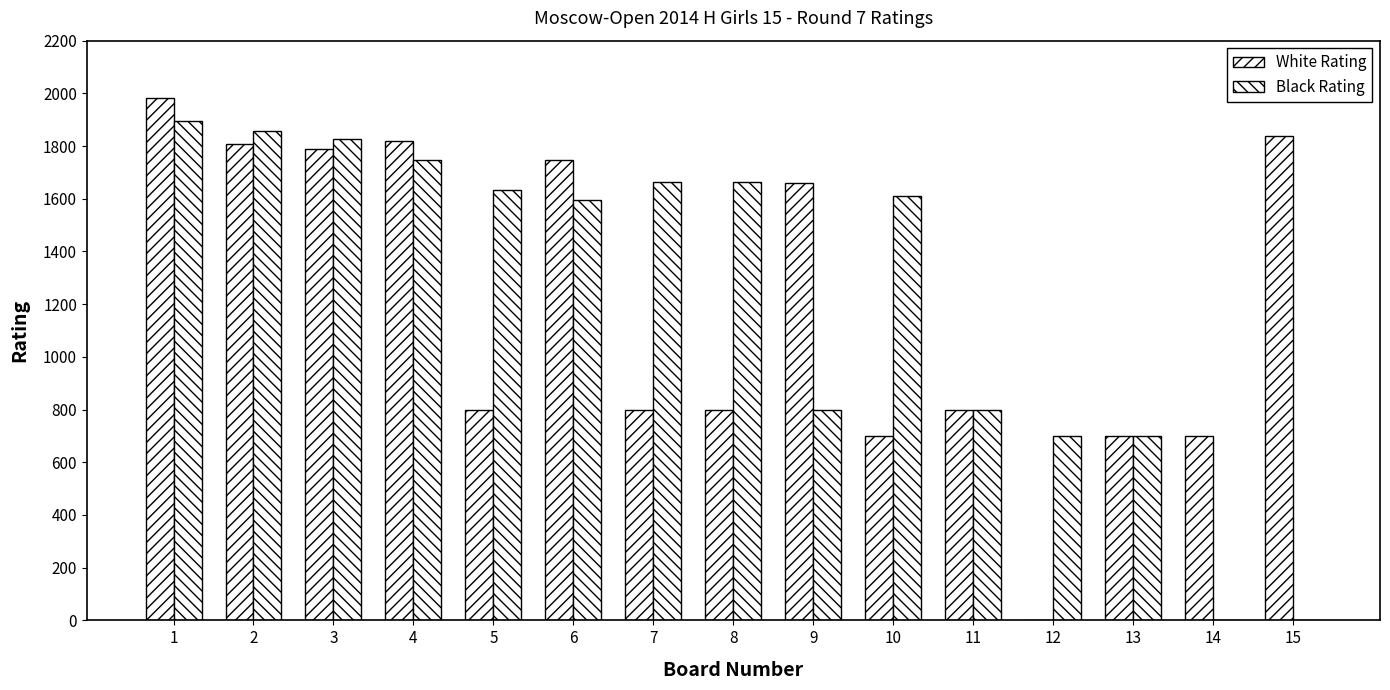

Does the chart contain stacked bars?

No